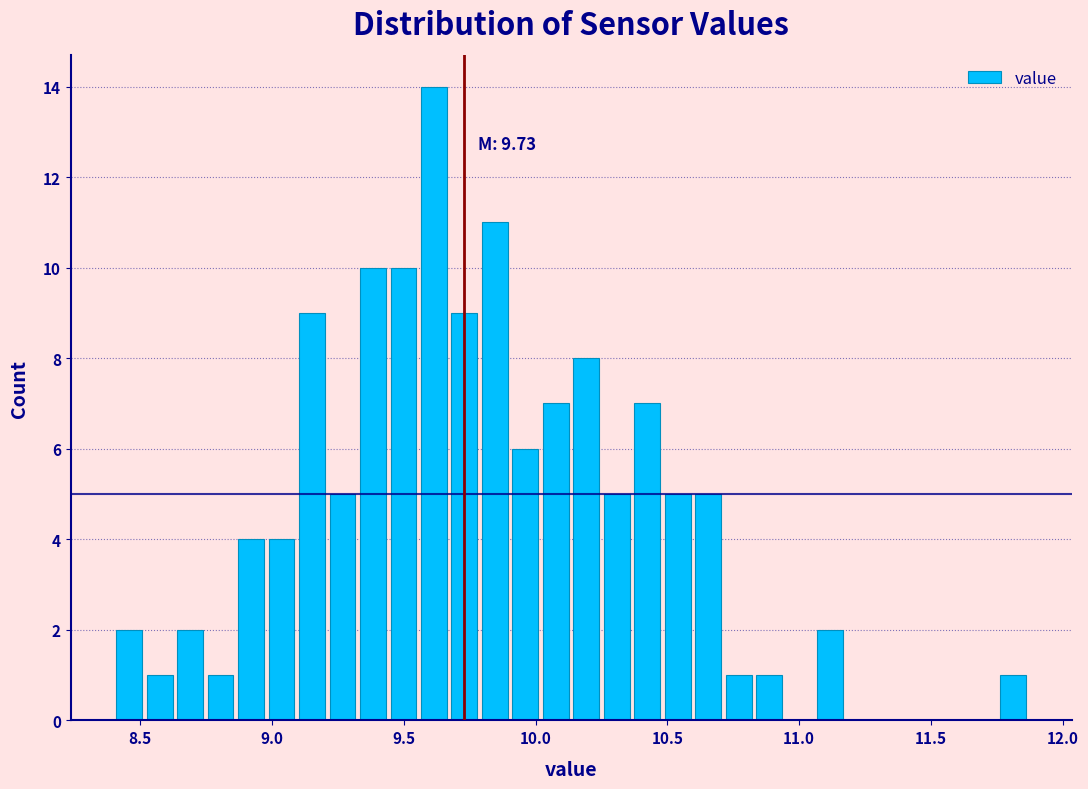

Around what value on the x-axis is the tallest bar? Give the approximate position of its centre, as read against the axis.

9.60